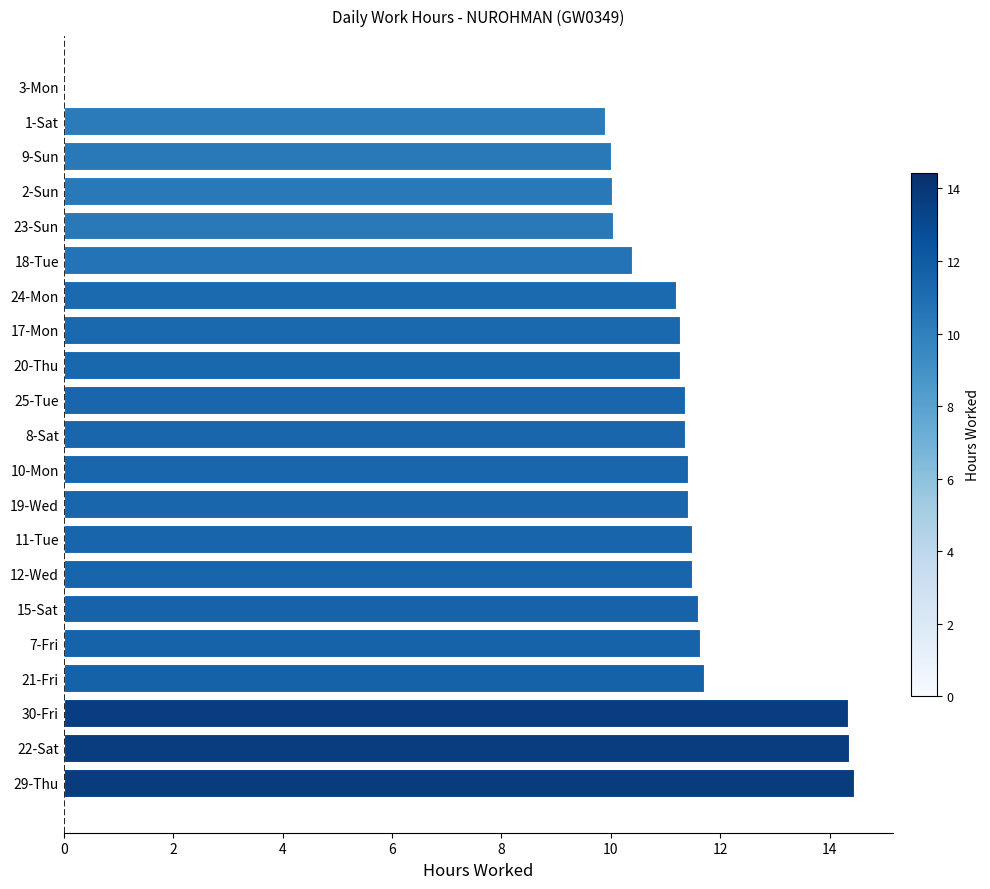

Are the bars horizontal?

Yes